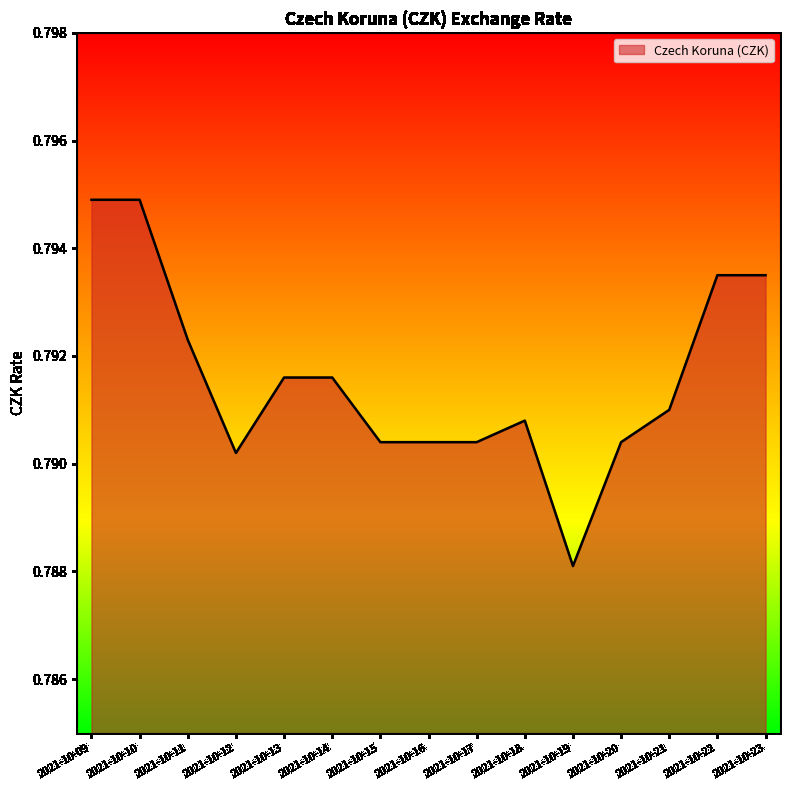

The chart shows a value of 0.5 at 2021-10-12. True or false?

False